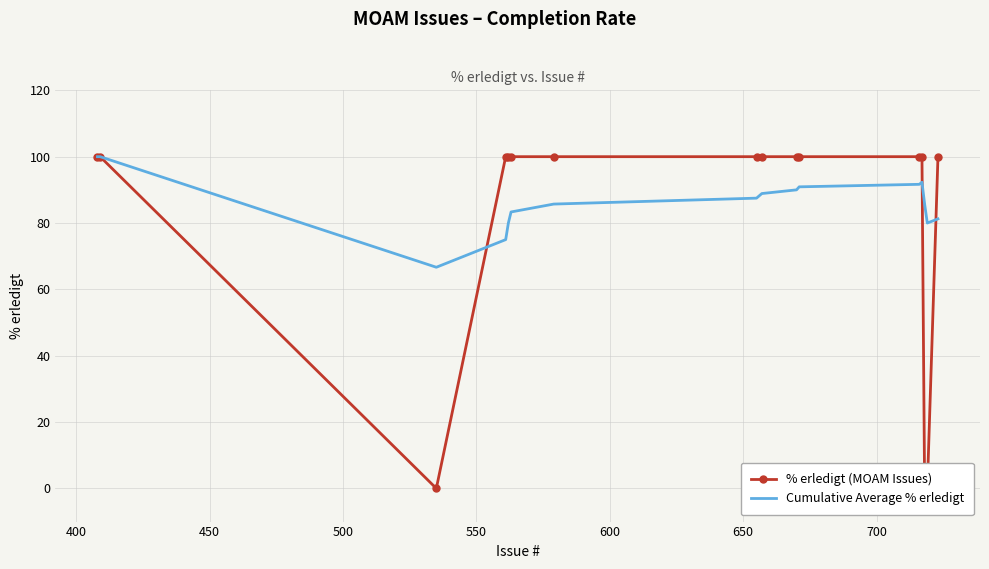

What is the lowest value of the Cumulative Average % erledigt series?

66.7